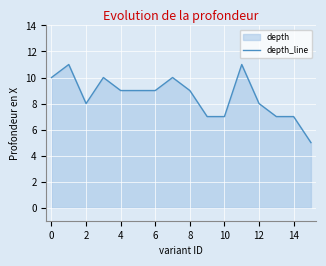

What is the sum of the values at 14 and 2?

15